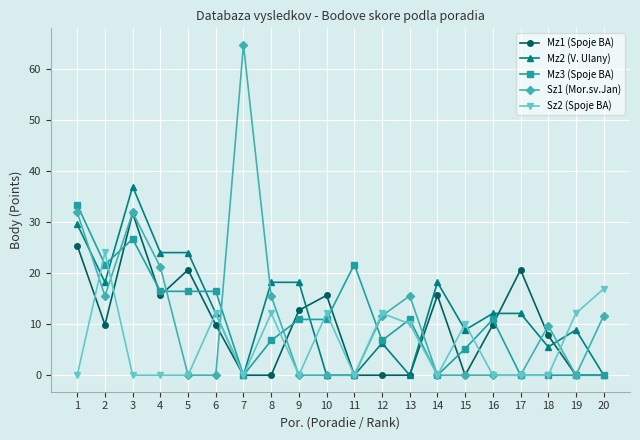

How many series are shown in this chart?

5